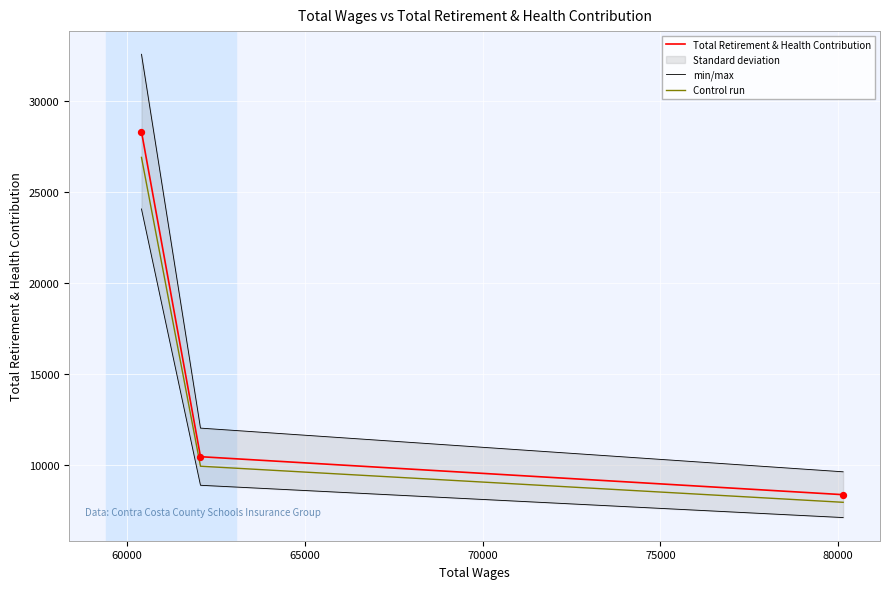

Which series reaches the minimum Y coordinate?

min/max